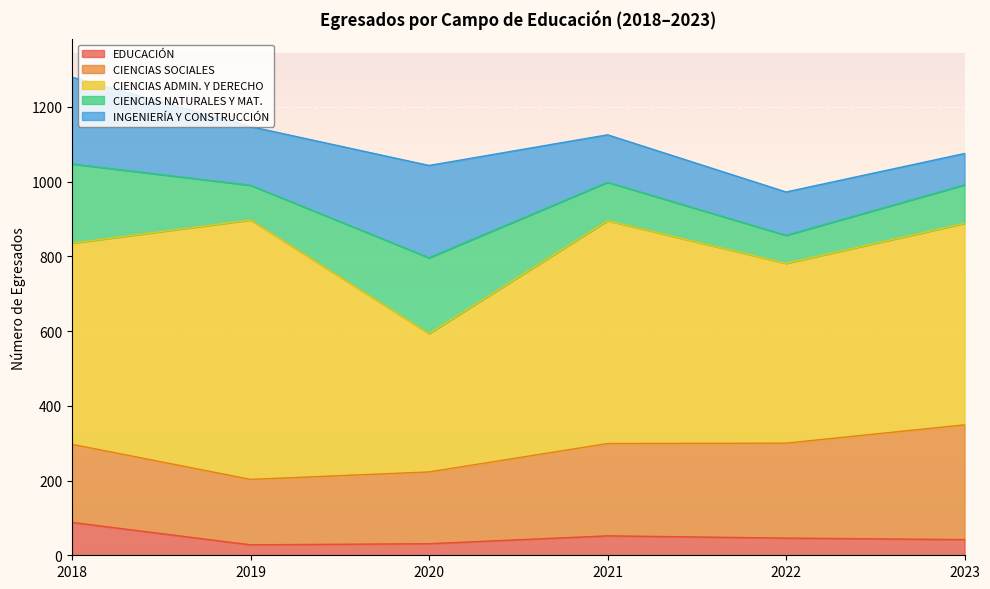

Which has a higher value, 2022 or 2020?

2022